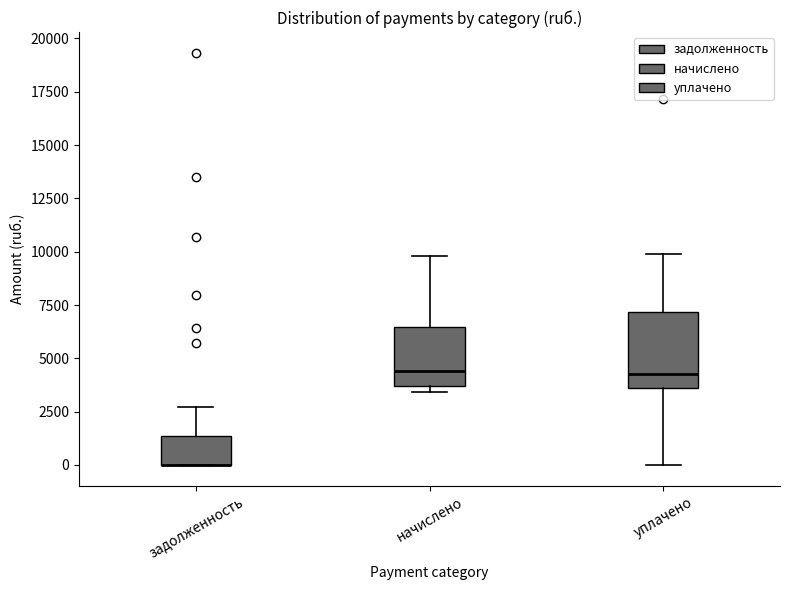

Where does the upper whisker of the box for начислено end on the y-axis? The values are not printed on the chart, so give them approximately, as read against the axis.

10000